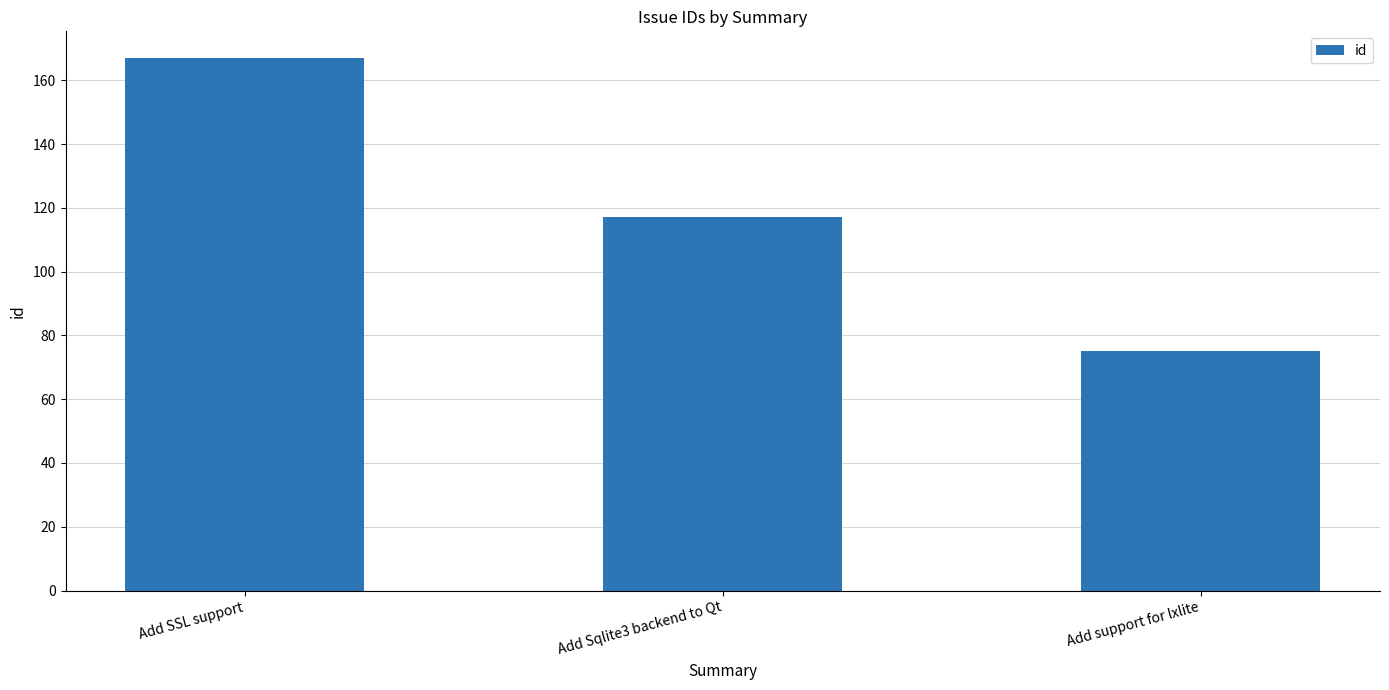

Are the bars grouped side by side (vs. stacked)?

No